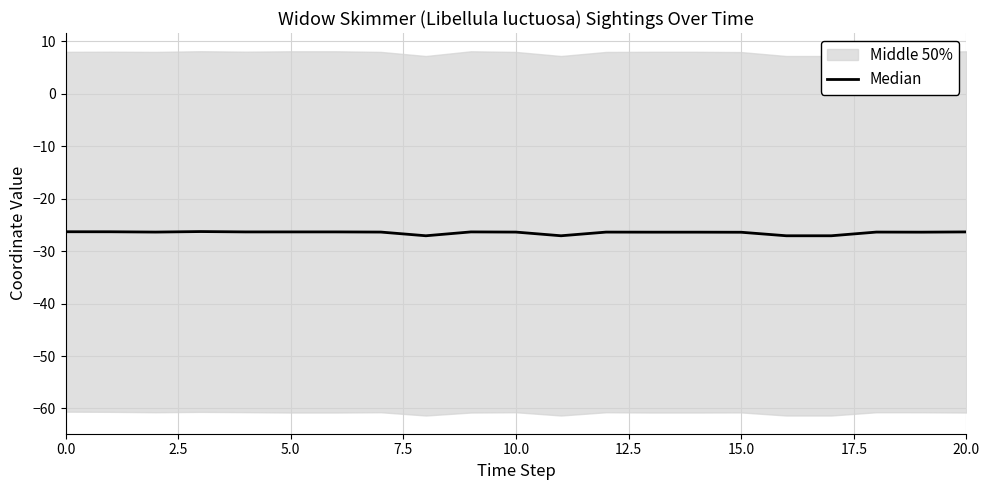

True or false: there are more than 0 points higher than both neighbors.

True